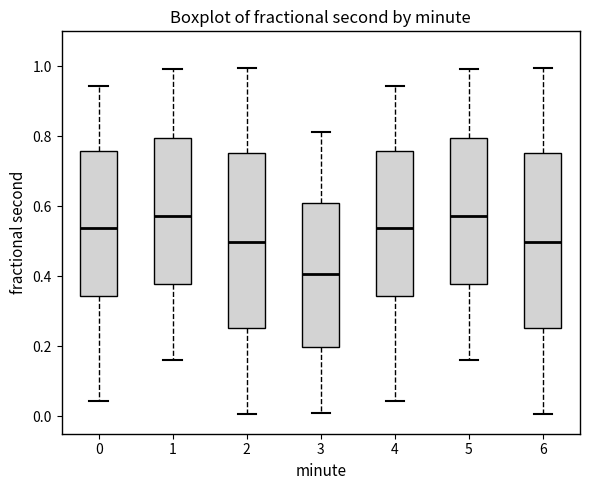

Reading left to right, read every box against the y-axis: the position of its median line, the range the box covers, and the ends of its whiskers. The values are not printed on the chart, so give them approximately, as read against the axis.

0: median 0.54, box 0.34 to 0.76, whiskers 0.04 to 0.94
1: median 0.58, box 0.38 to 0.80, whiskers 0.16 to 1.00
2: median 0.50, box 0.26 to 0.76, whiskers 0.00 to 1.00
3: median 0.40, box 0.20 to 0.62, whiskers 0.00 to 0.82
4: median 0.54, box 0.34 to 0.76, whiskers 0.04 to 0.94
5: median 0.58, box 0.38 to 0.80, whiskers 0.16 to 1.00
6: median 0.50, box 0.26 to 0.76, whiskers 0.00 to 1.00